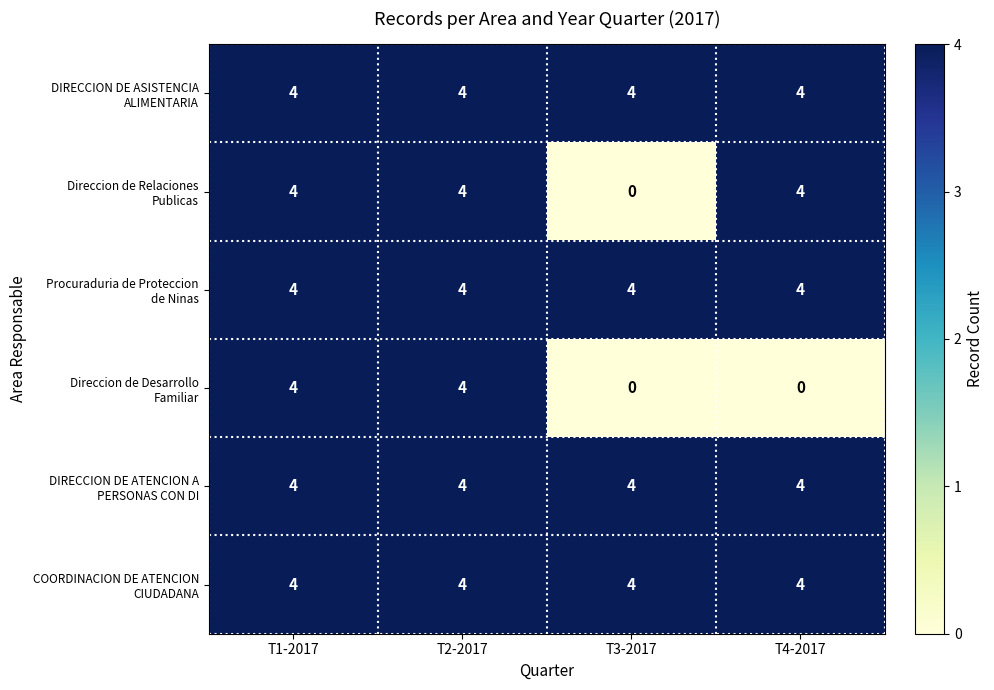

What is the spread (max minus min) of values at T4-2017?

4